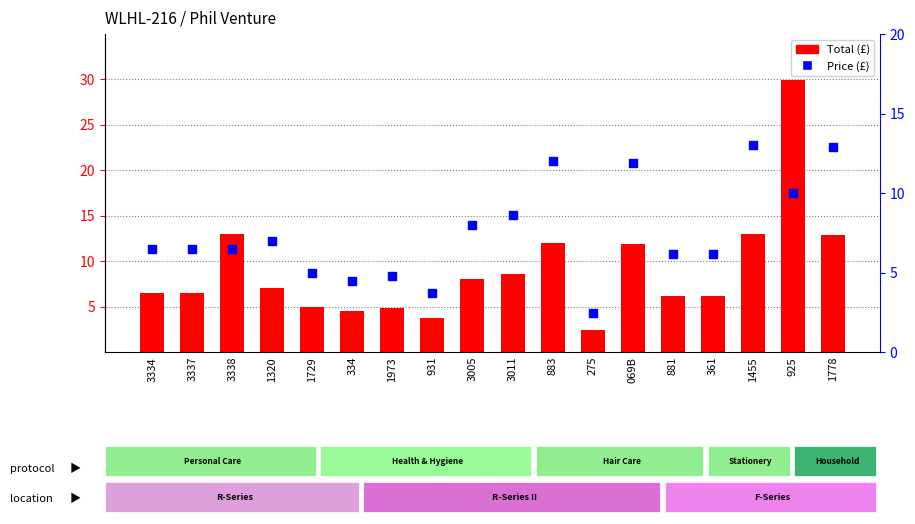

Which series contains the highest Y value?

Total